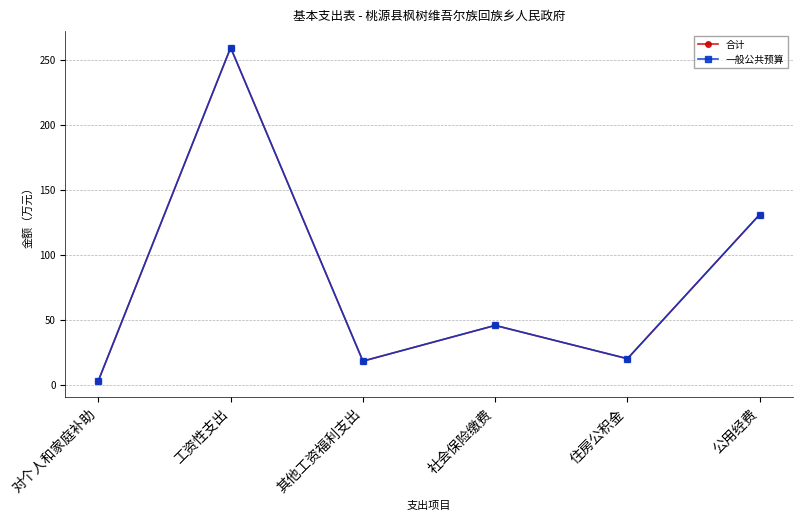

What are all the series names shown in the legend?

合计, 一般公共预算